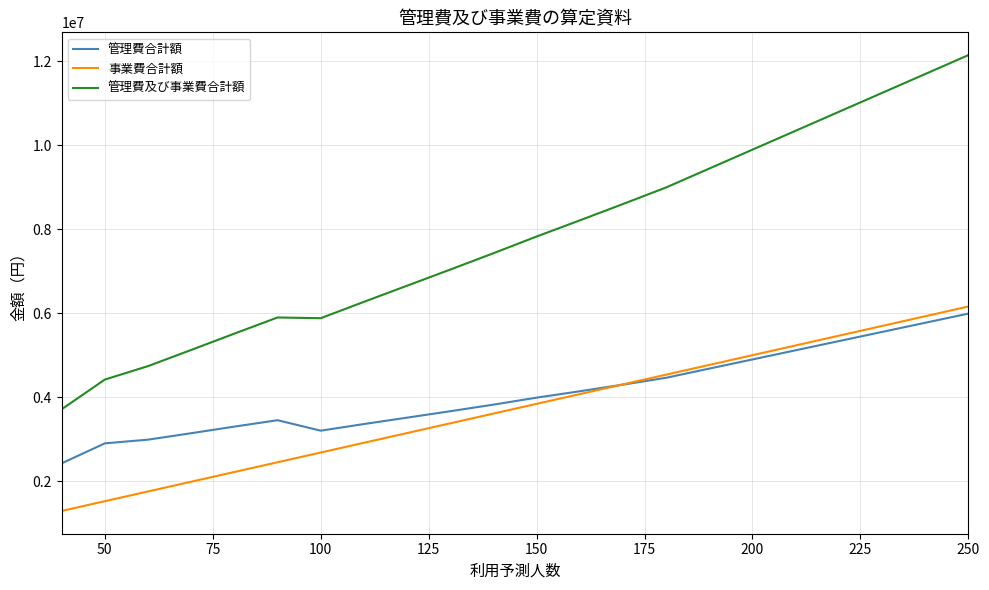

Which series has the largest range (max minus min)?

管理費及び事業費合計額